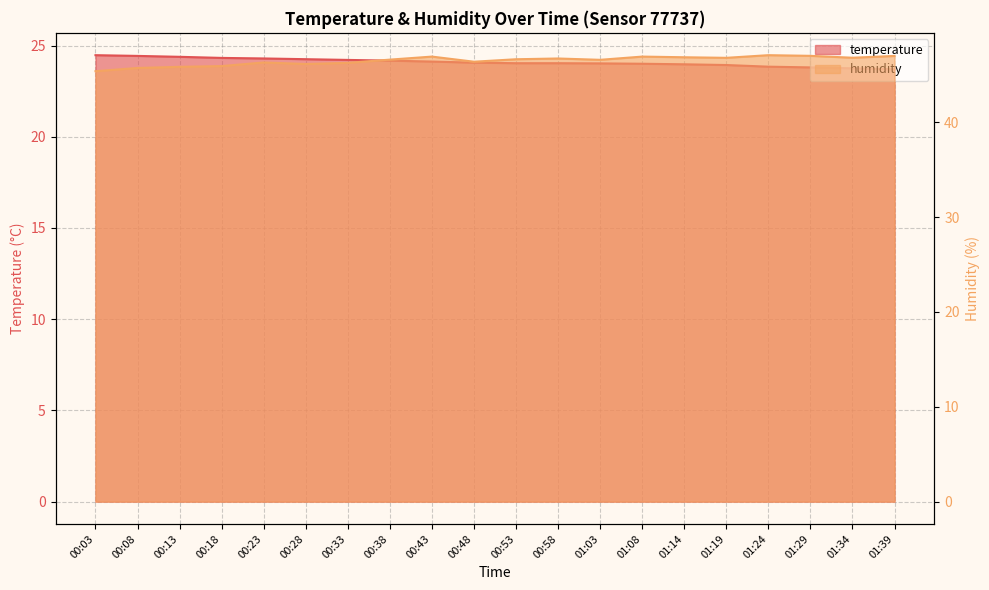

Between 00:58 and 01:34, which is larger?

00:58